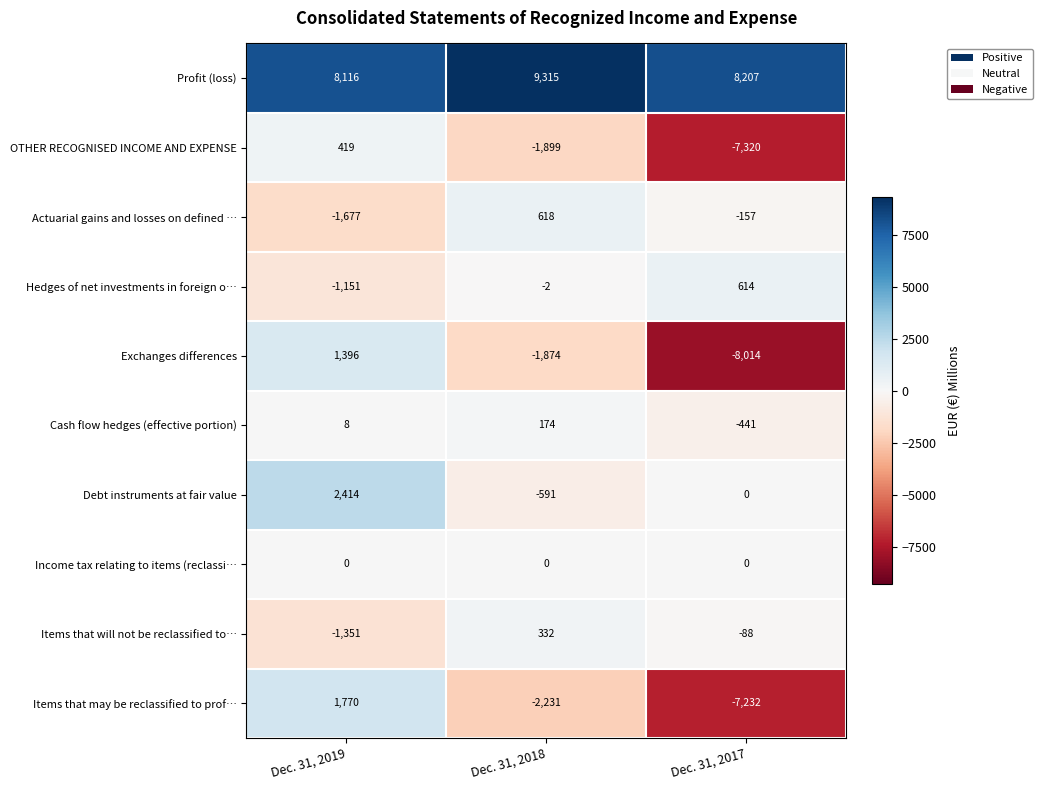

Reading left to right, what are all the values shown in this chart?

Profit (loss): 8116	9315	8207
OTHER RECOGNISED INCOME AND EXPENSE: 419	-1899	-7320
Actuarial gains and losses on defined …: -1677	618	-157
Hedges of net investments in foreign o…: -1151	-2	614
Exchanges differences: 1396	-1874	-8014
Cash flow hedges (effective portion): 8	174	-441
Debt instruments at fair value: 2414	-591	0
Income tax relating to items (reclassi…: 0	0	0
Items that will not be reclassified to…: -1351	332	-88
Items that may be reclassified to prof…: 1770	-2231	-7232